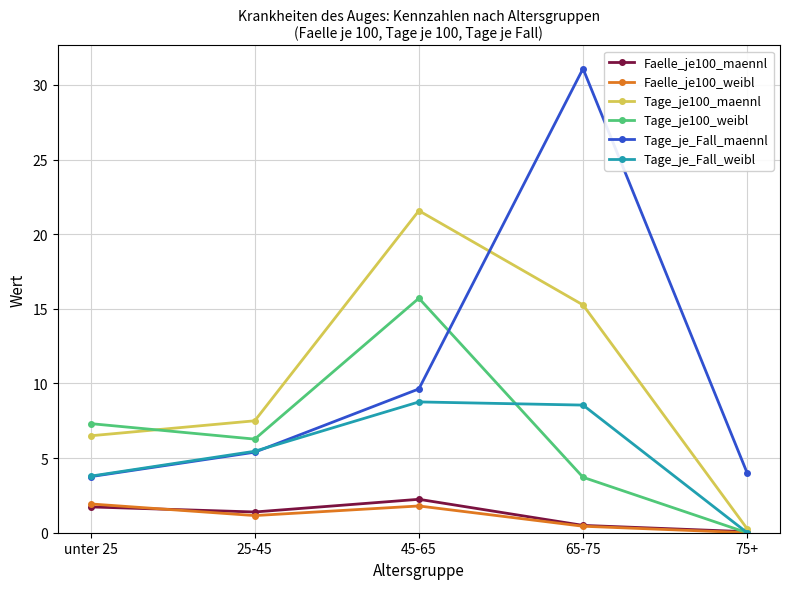

Read the Tage_je_Fall_maennl value at 25-45.

5.4